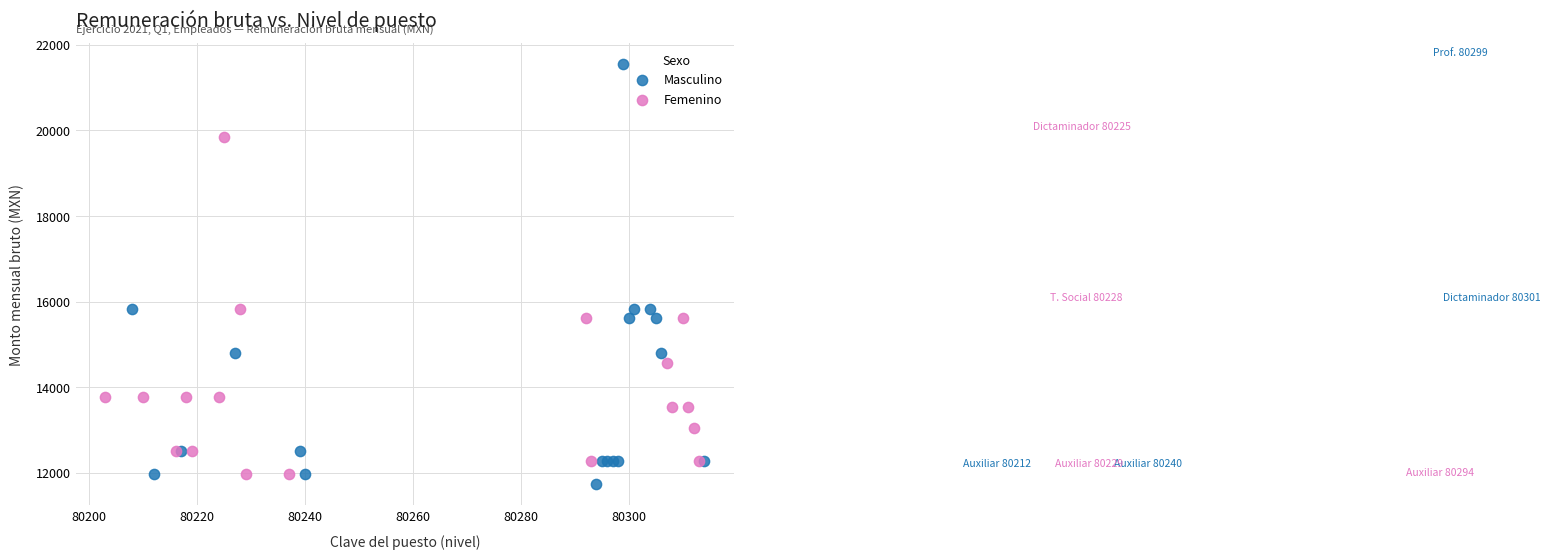

Which series contains the highest Y value?

Masculino